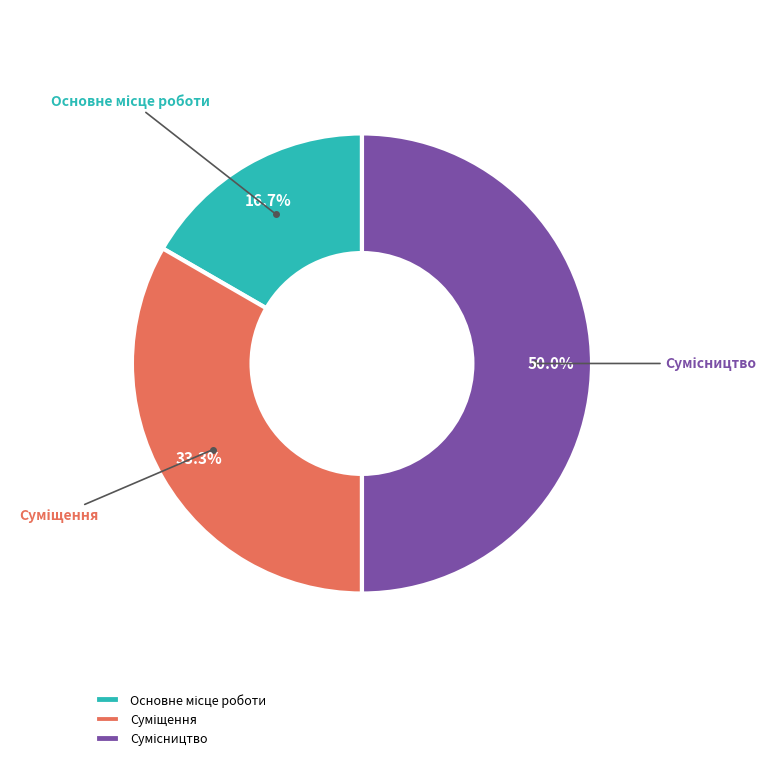

Count the number of slices in the pie.

3